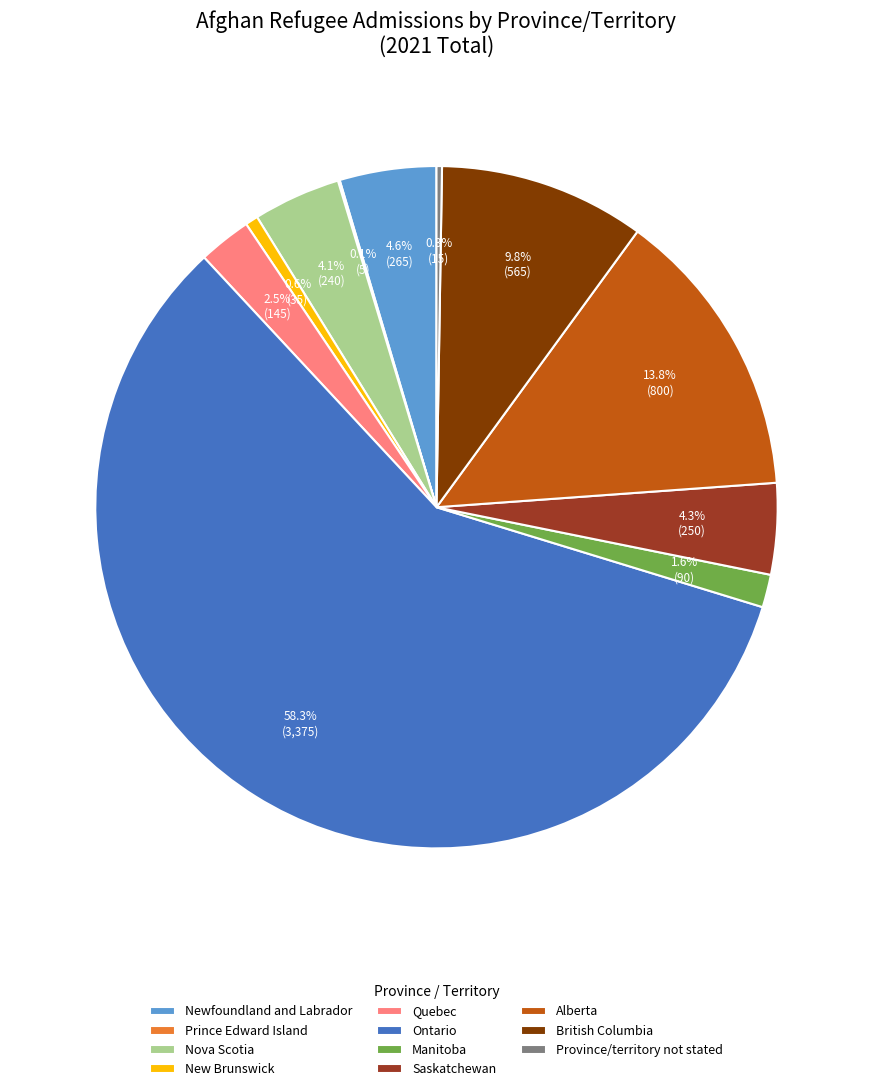

To the nearest percent, what is the combined percentage of Quebec and Nova Scotia?

7%